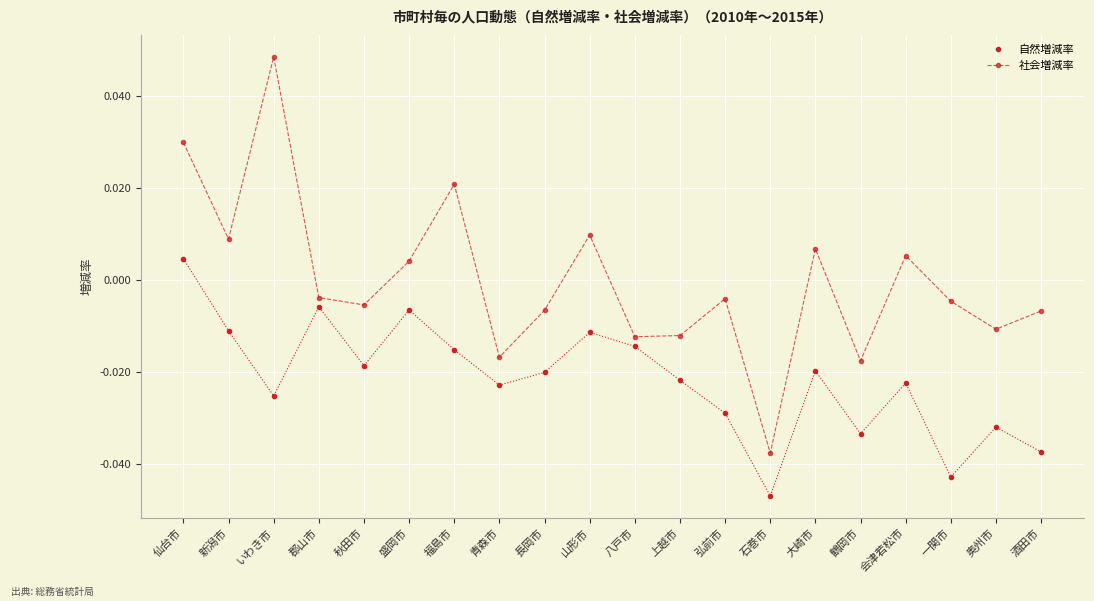

Rank the series by their maximum value, from lowest to highest.

自然増減率, 社会増減率